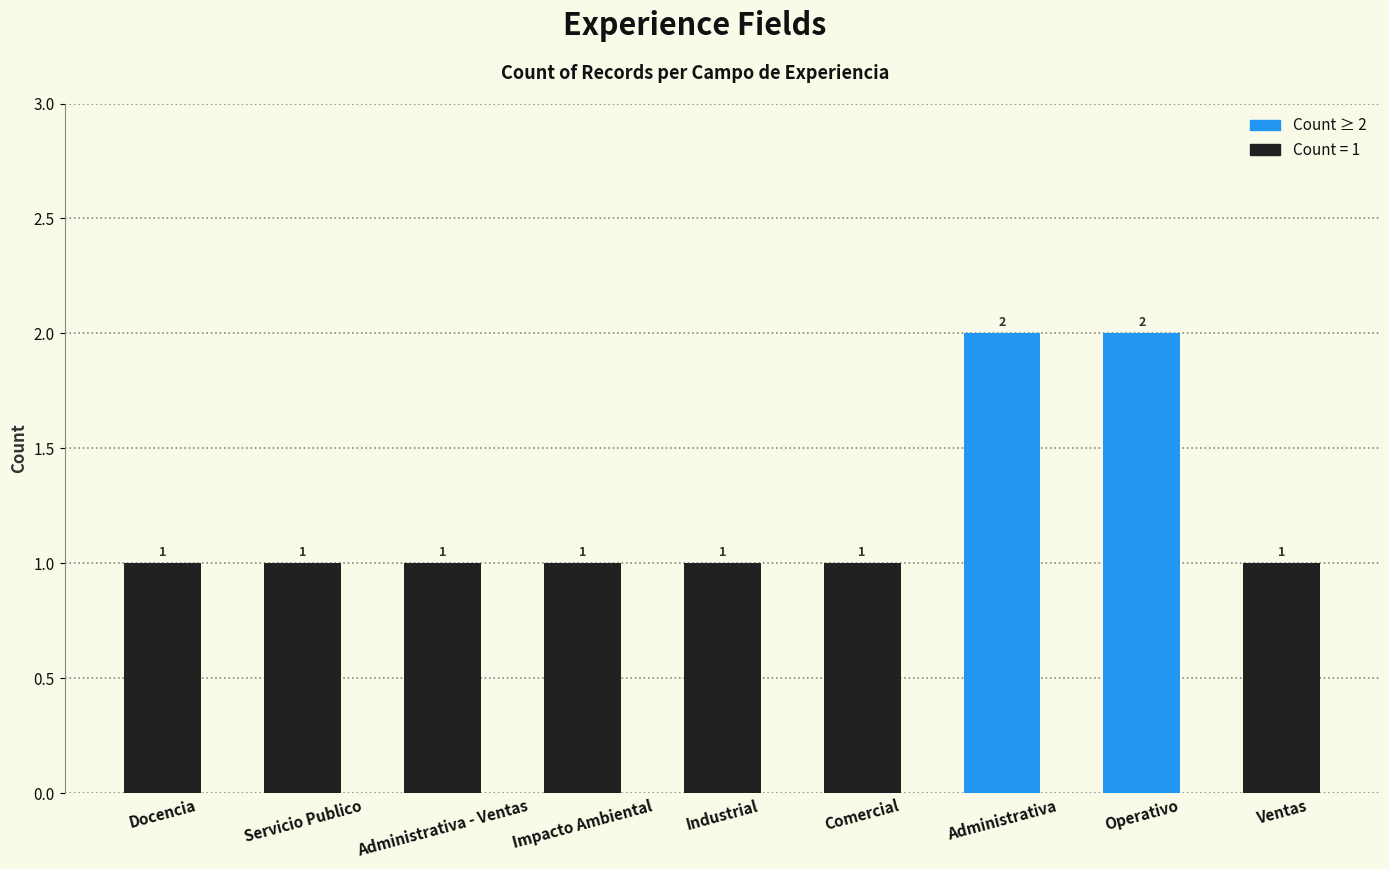

What is the approximate value at Industrial?

1